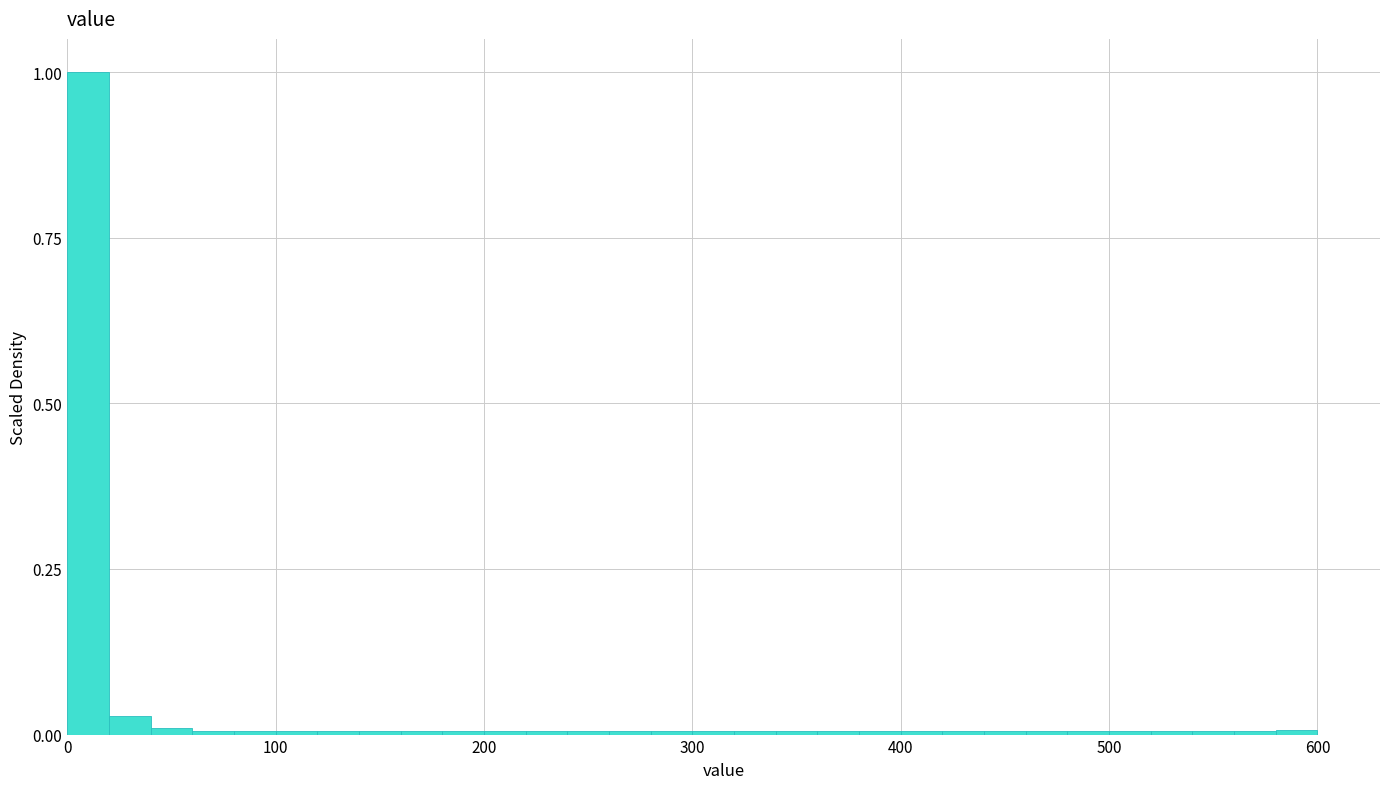

Around what value on the x-axis is the tallest bar? Give the approximate position of its centre, as read against the axis.

10